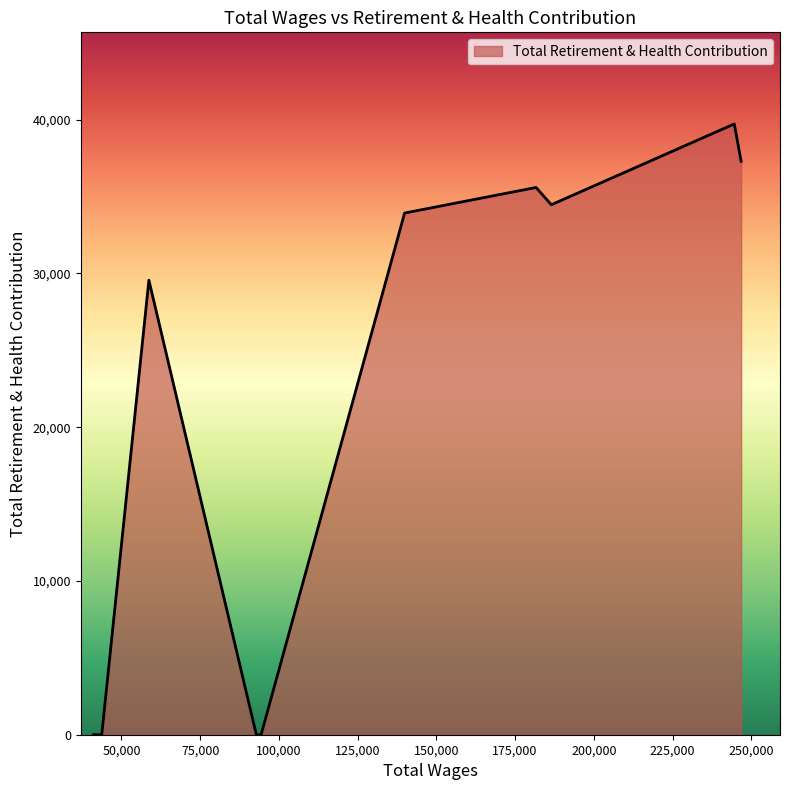

What is the difference between the maximum and minimum values?

39726